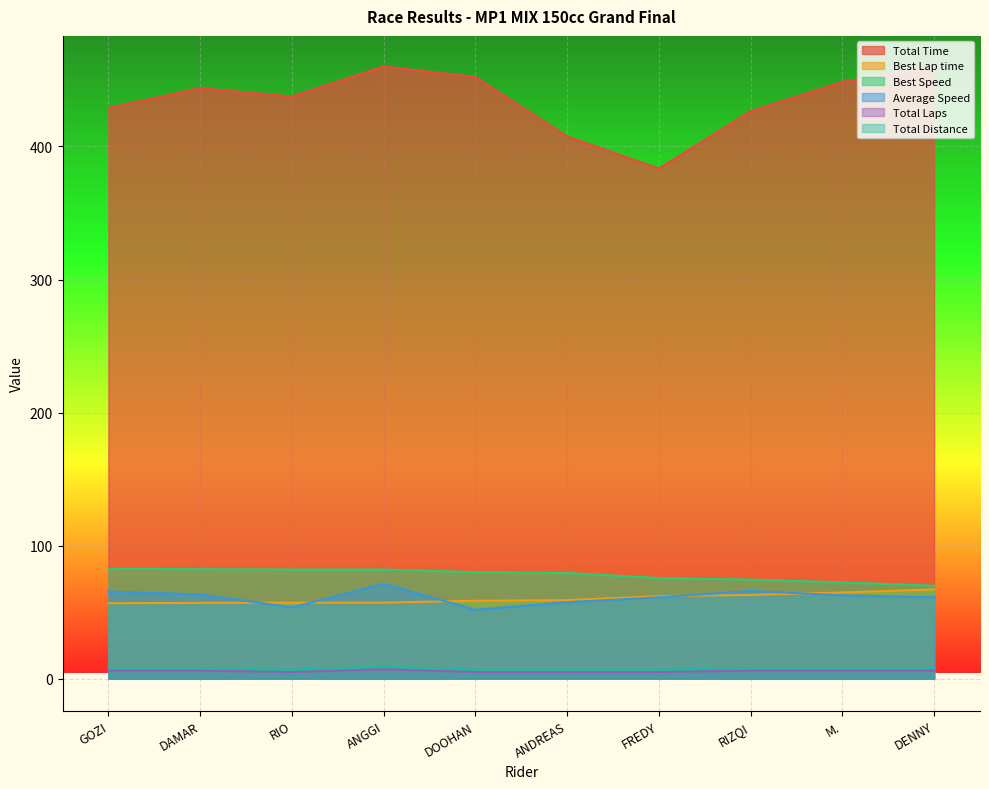

Which series has the largest total across all categories?

Total Time